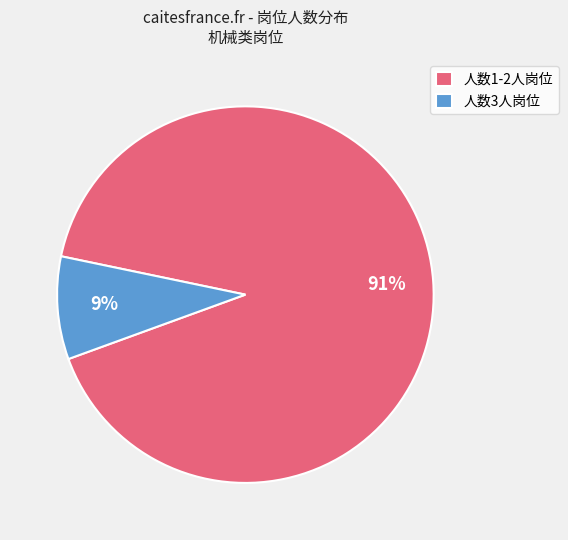

How many segments does this pie chart have?

2